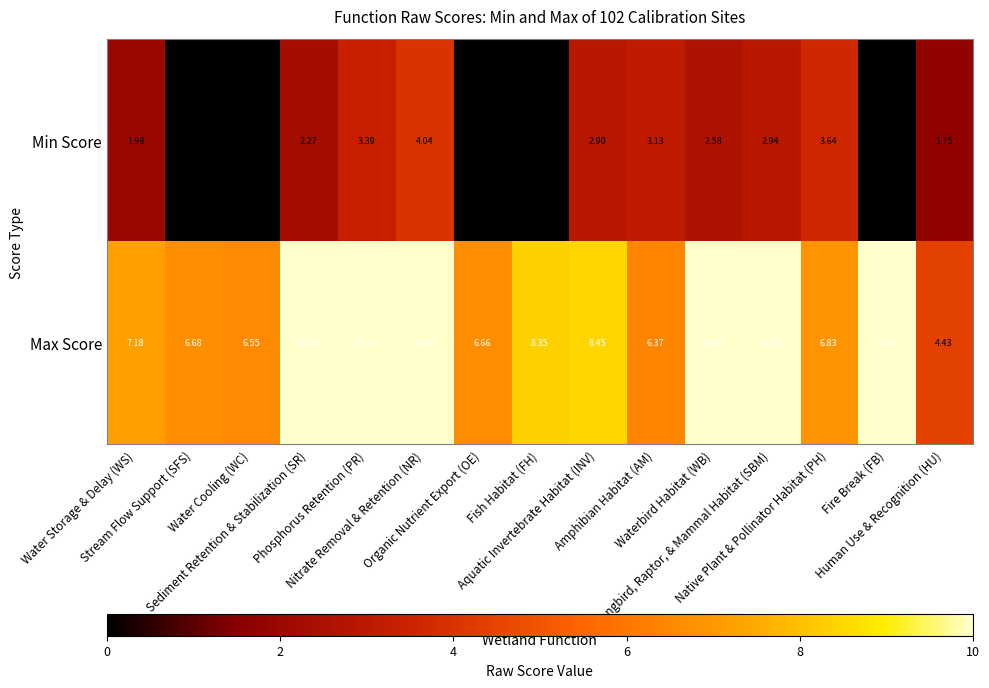

Which series has the largest total across all categories?

Max Score